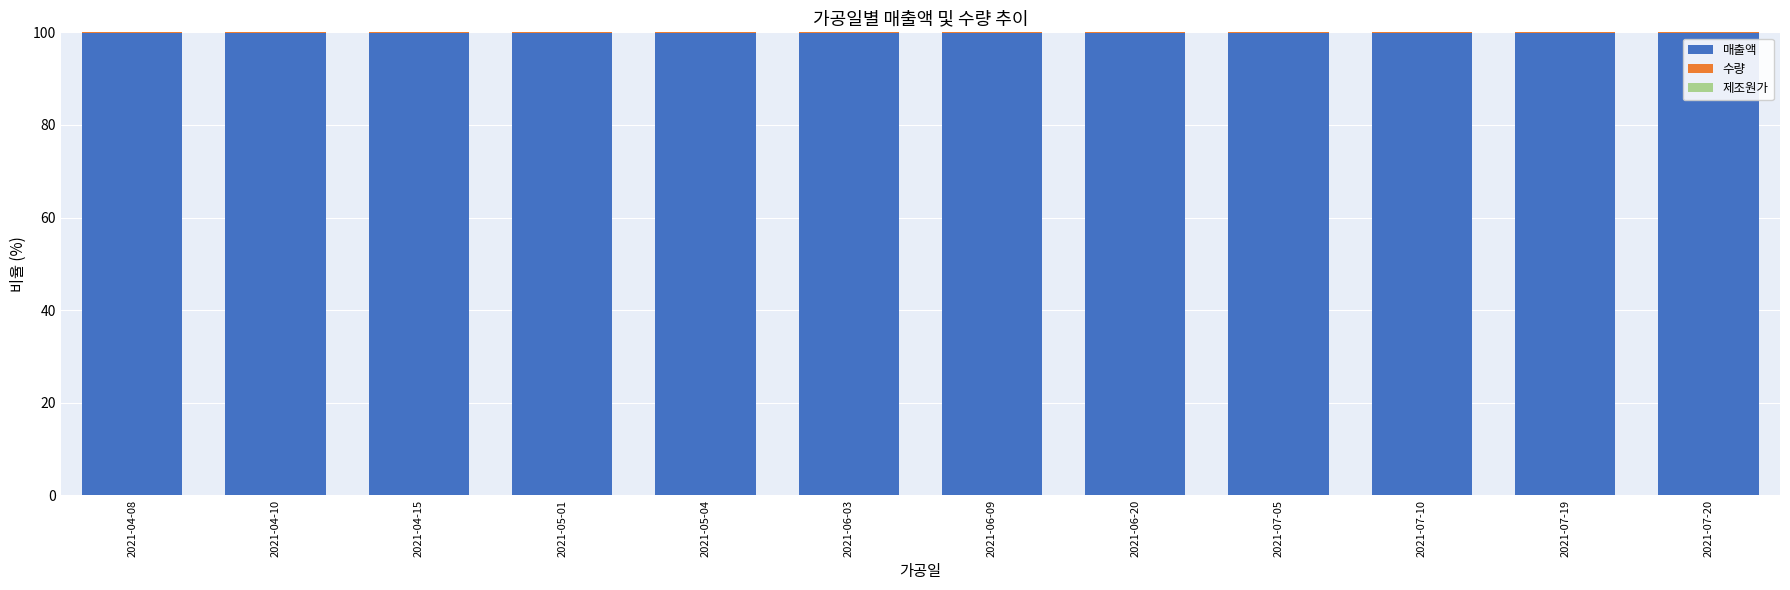

The 매출액 series shows 174.9 at 2021-05-04. True or false?

False